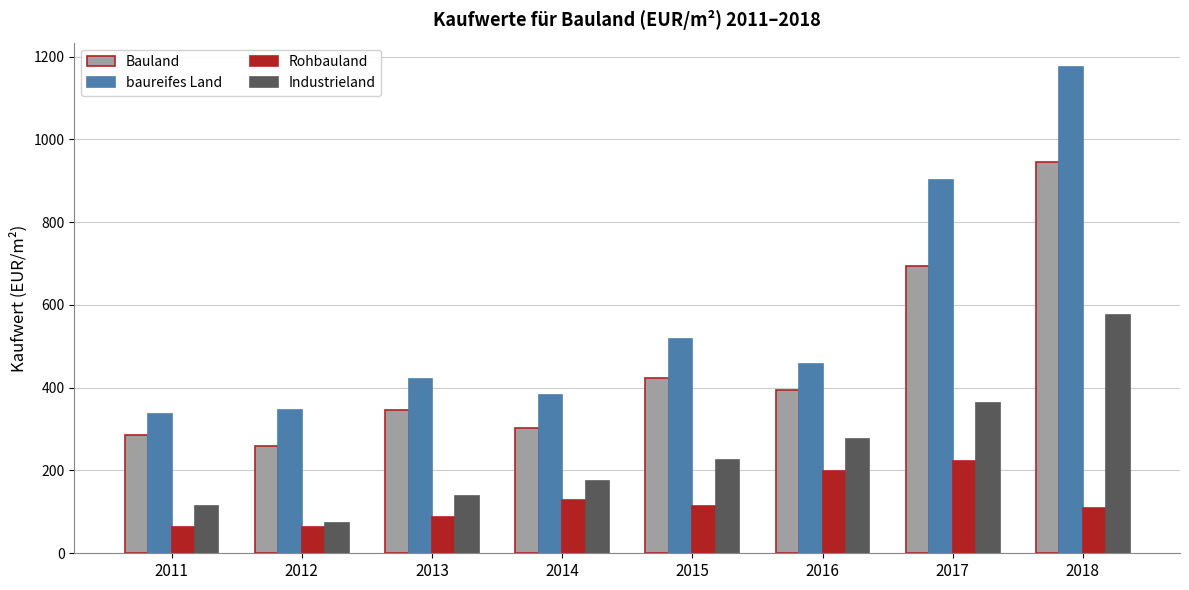

At 2017, list the series in order from largest to smallest.

baureifes Land, Bauland, Industrieland, Rohbauland